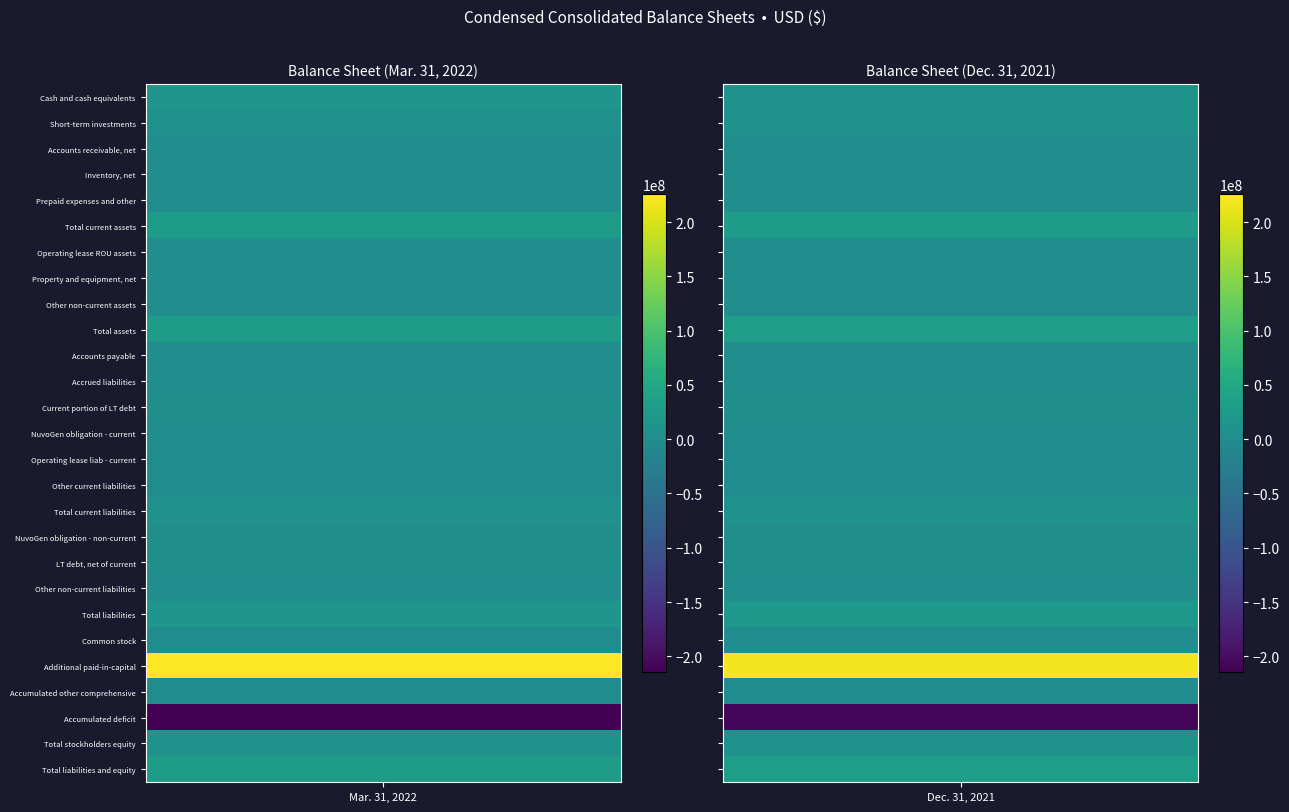

The Prepaid expenses and other series shows 1163339 at 1. True or false?

True